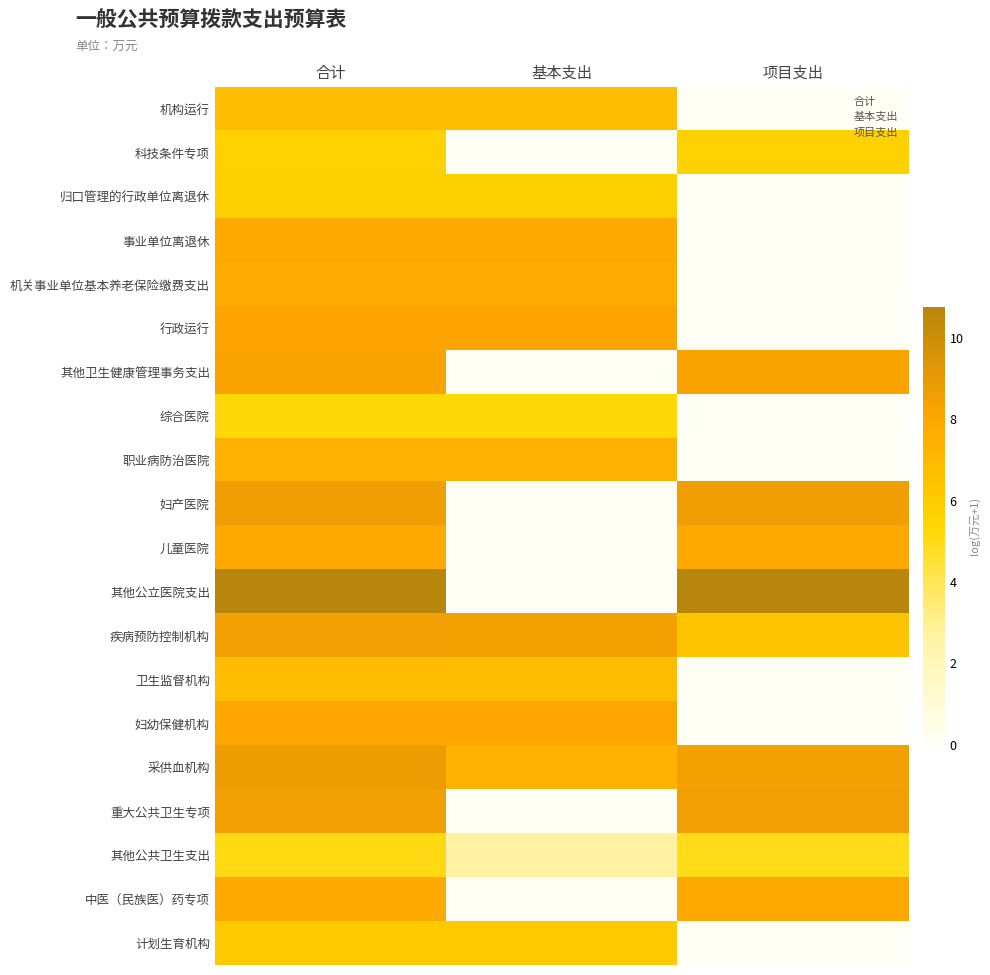

Reading left to right, list all the values displayed in this chart.

机构运行: 合计=6.8	基本支出=6.8	项目支出=0.0
科技条件专项: 合计=5.7	基本支出=0.0	项目支出=5.7
归口管理的行政单位离退休: 合计=5.7	基本支出=5.7	项目支出=0.0
事业单位离退休: 合计=7.8	基本支出=7.8	项目支出=0.0
机关事业单位基本养老保险缴费支出: 合计=7.7	基本支出=7.7	项目支出=0.0
行政运行: 合计=8.1	基本支出=8.1	项目支出=0.0
其他卫生健康管理事务支出: 合计=8.3	基本支出=0.0	项目支出=8.3
综合医院: 合计=5.3	基本支出=5.3	项目支出=0.0
职业病防治医院: 合计=7.4	基本支出=7.4	项目支出=0.0
妇产医院: 合计=8.6	基本支出=0.0	项目支出=8.6
儿童医院: 合计=7.8	基本支出=0.0	项目支出=7.8
其他公立医院支出: 合计=10.8	基本支出=0.0	项目支出=10.8
疾病预防控制机构: 合计=8.6	基本支出=8.4	项目支出=6.4
卫生监督机构: 合计=6.8	基本支出=6.8	项目支出=0.0
妇幼保健机构: 合计=8.0	基本支出=8.0	项目支出=0.0
采供血机构: 合计=8.7	基本支出=7.3	项目支出=8.5
重大公共卫生专项: 合计=8.6	基本支出=0.0	项目支出=8.6
其他公共卫生支出: 合计=5.1	基本支出=2.7	项目支出=5.0
中医（民族医）药专项: 合计=7.8	基本支出=0.0	项目支出=7.8
计划生育机构: 合计=6.0	基本支出=6.0	项目支出=0.0